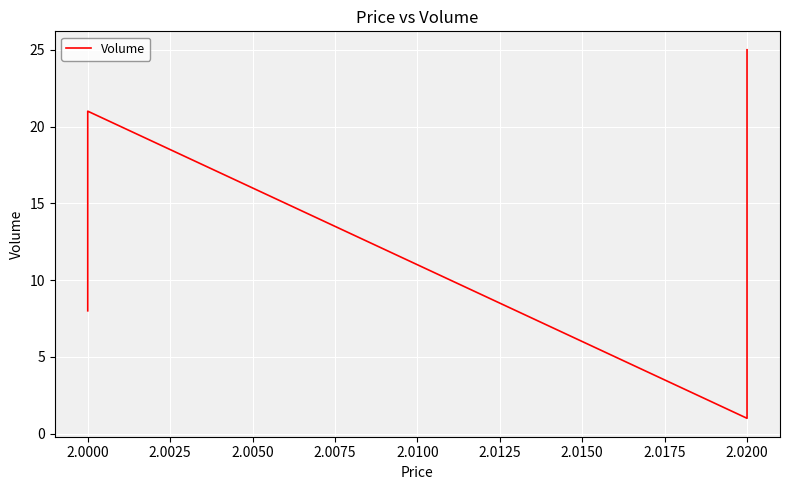

What is the difference between the second highest and minimum values?

20